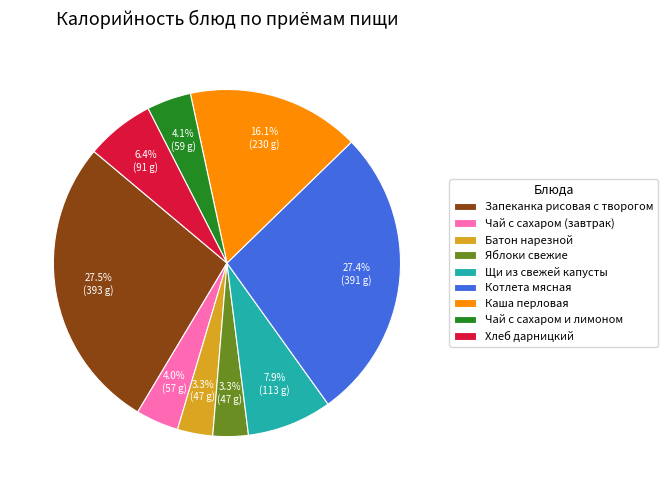

Is there any slice that represents more than half of the pie?

No